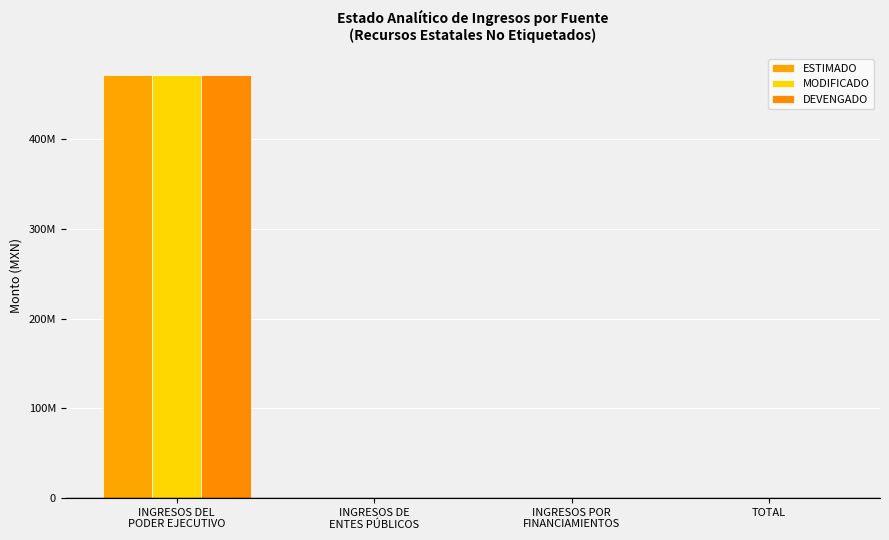

Reading right to left, list all the values displayed in this chart.

ESTIMADO: TOTAL=0	INGRESOS POR
FINANCIAMIENTOS=0	INGRESOS DE
ENTES PÚBLICOS=0	INGRESOS DEL
PODER EJECUTIVO=471424024
MODIFICADO: TOTAL=0	INGRESOS POR
FINANCIAMIENTOS=0	INGRESOS DE
ENTES PÚBLICOS=0	INGRESOS DEL
PODER EJECUTIVO=471424024
DEVENGADO: TOTAL=0	INGRESOS POR
FINANCIAMIENTOS=0	INGRESOS DE
ENTES PÚBLICOS=0	INGRESOS DEL
PODER EJECUTIVO=471424024